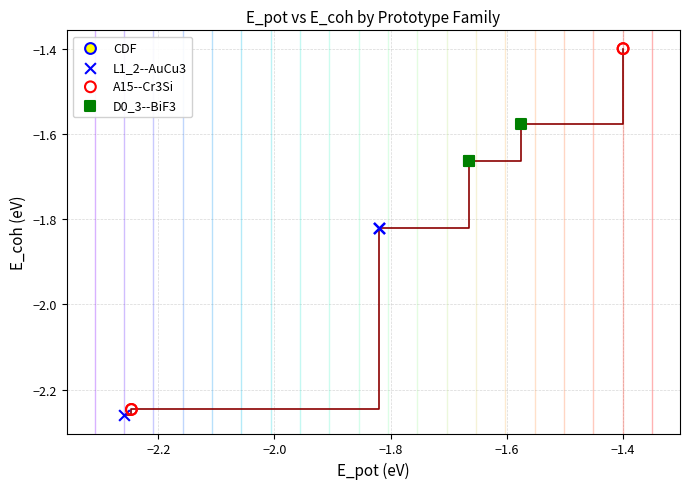

Which series has the widest spread of Y values?

A15--Cr3Si